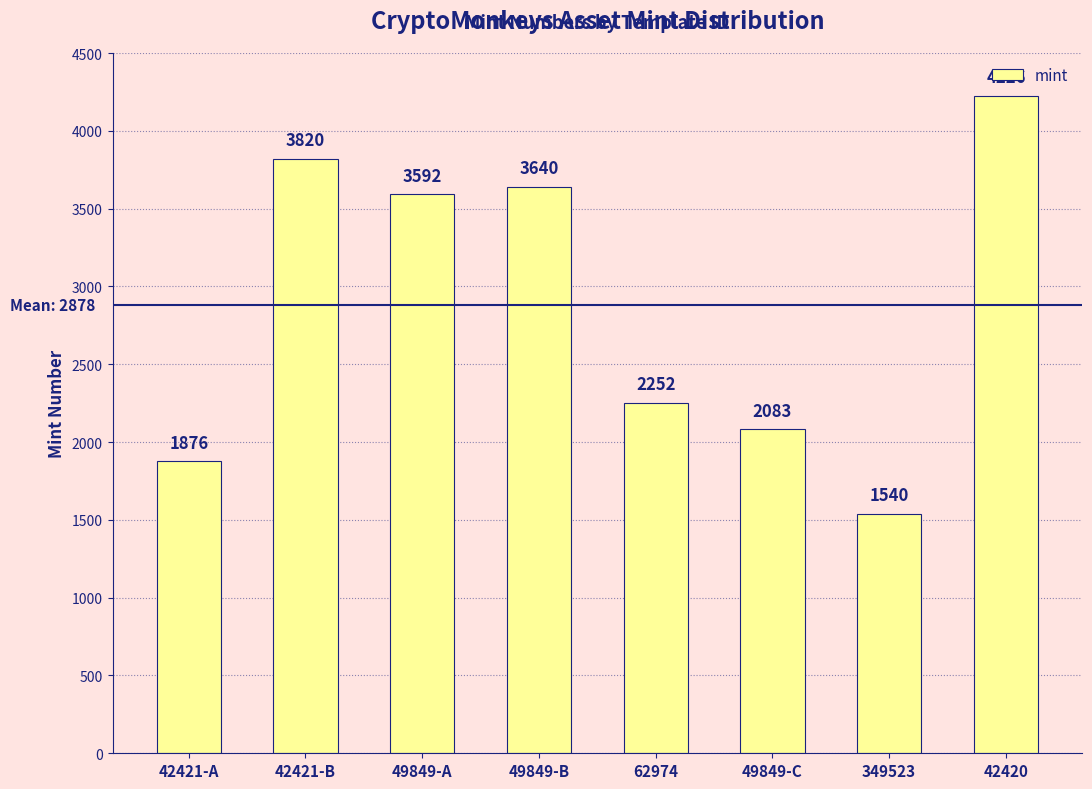

What is the approximate value at 349523?

1540